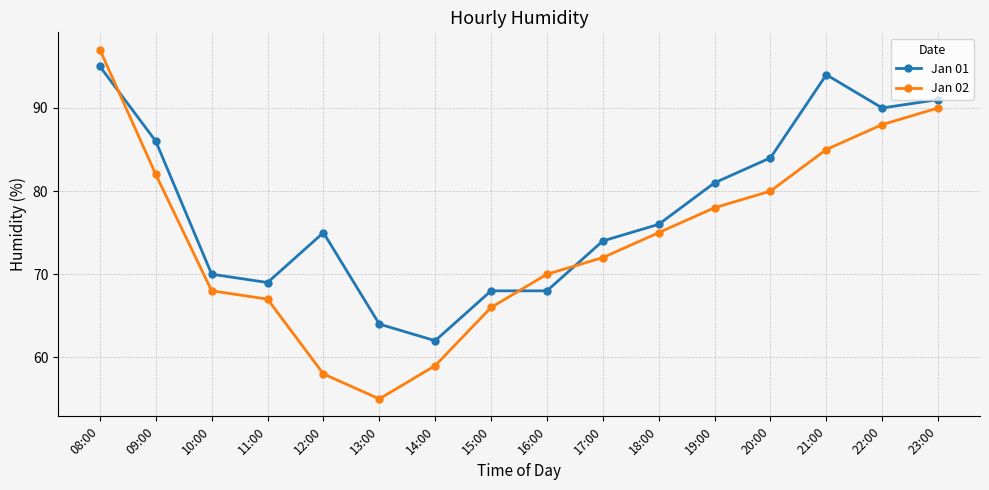

Is the value of Jan 02 at 11:00 greater than the value of Jan 01 at 15:00?

No